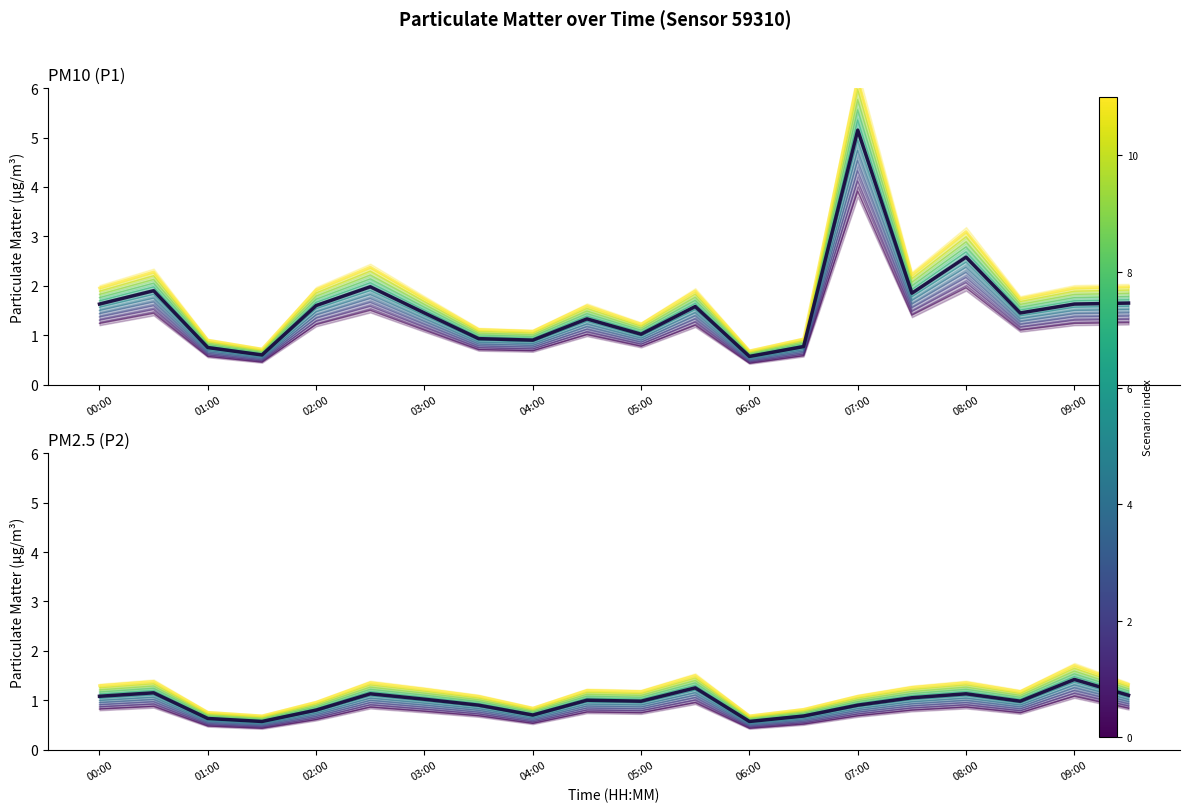

True or false: P1 (central) has a value of 6.7 at 07:00.

False